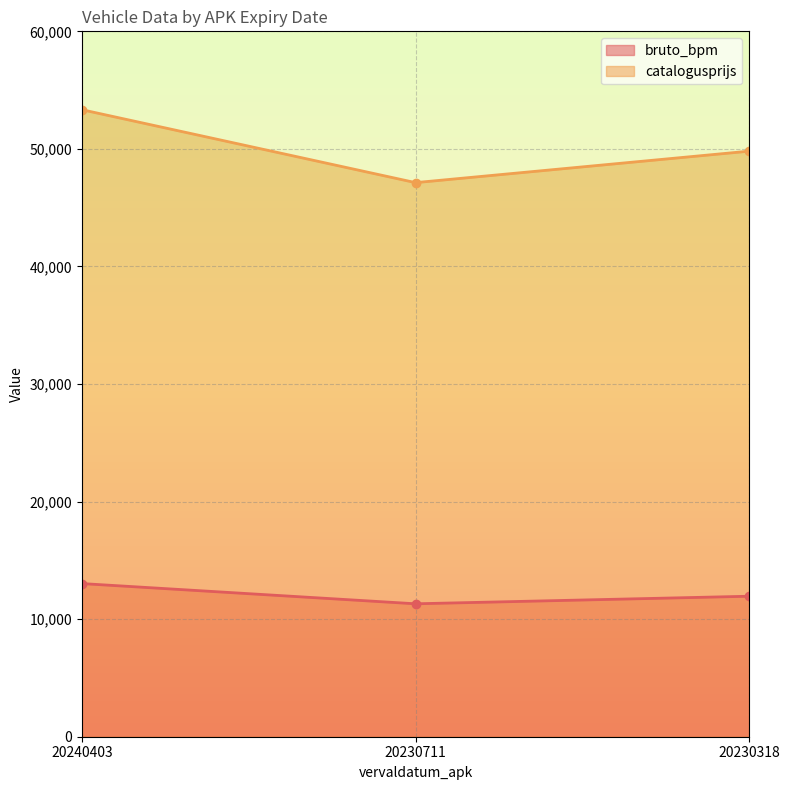

At 20240403, list the series in order from smallest to largest.

bruto_bpm, catalogusprijs